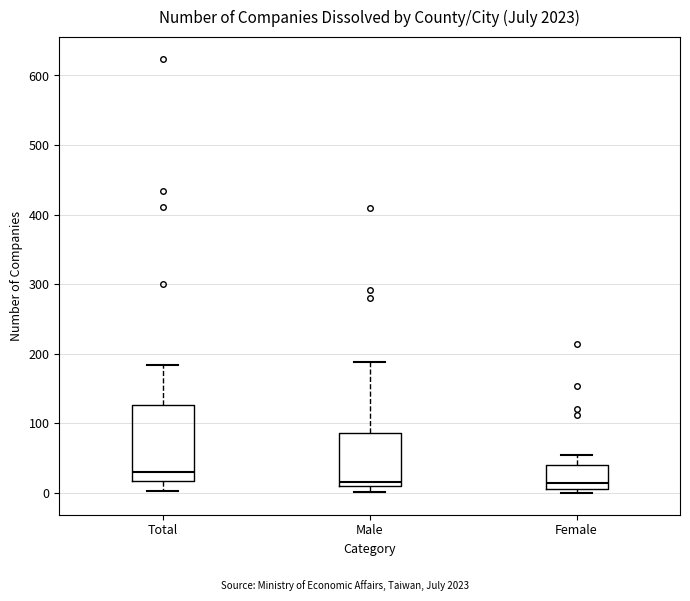

Reading left to right, read every box against the y-axis: the position of its median line, the range the box covers, and the ends of its whiskers. The values are not printed on the chart, so give them approximately, as read against the axis.

Total: median 30, box 20 to 130, whiskers 0 to 180
Male: median 20, box 10 to 90, whiskers 0 to 190
Female: median 10 (just above the box's lower edge), box 10 to 40, whiskers 0 to 50